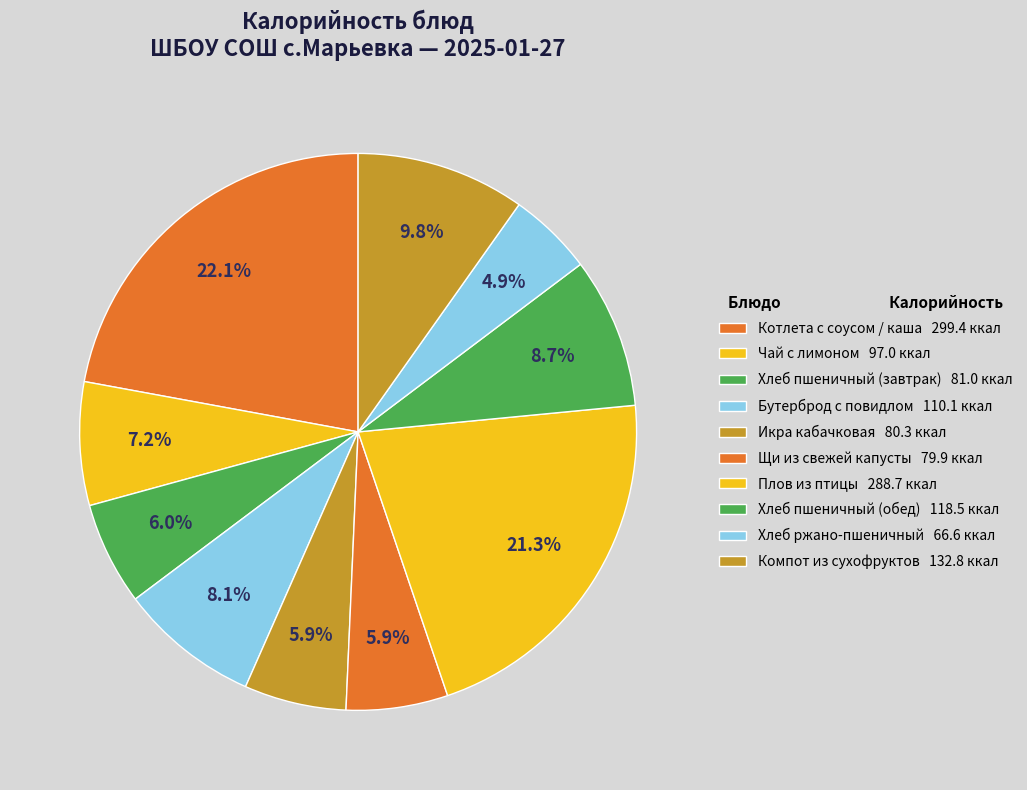

What is the change in value from Икра кабачковая to Хлеб пшеничный (обед)?

+38.2